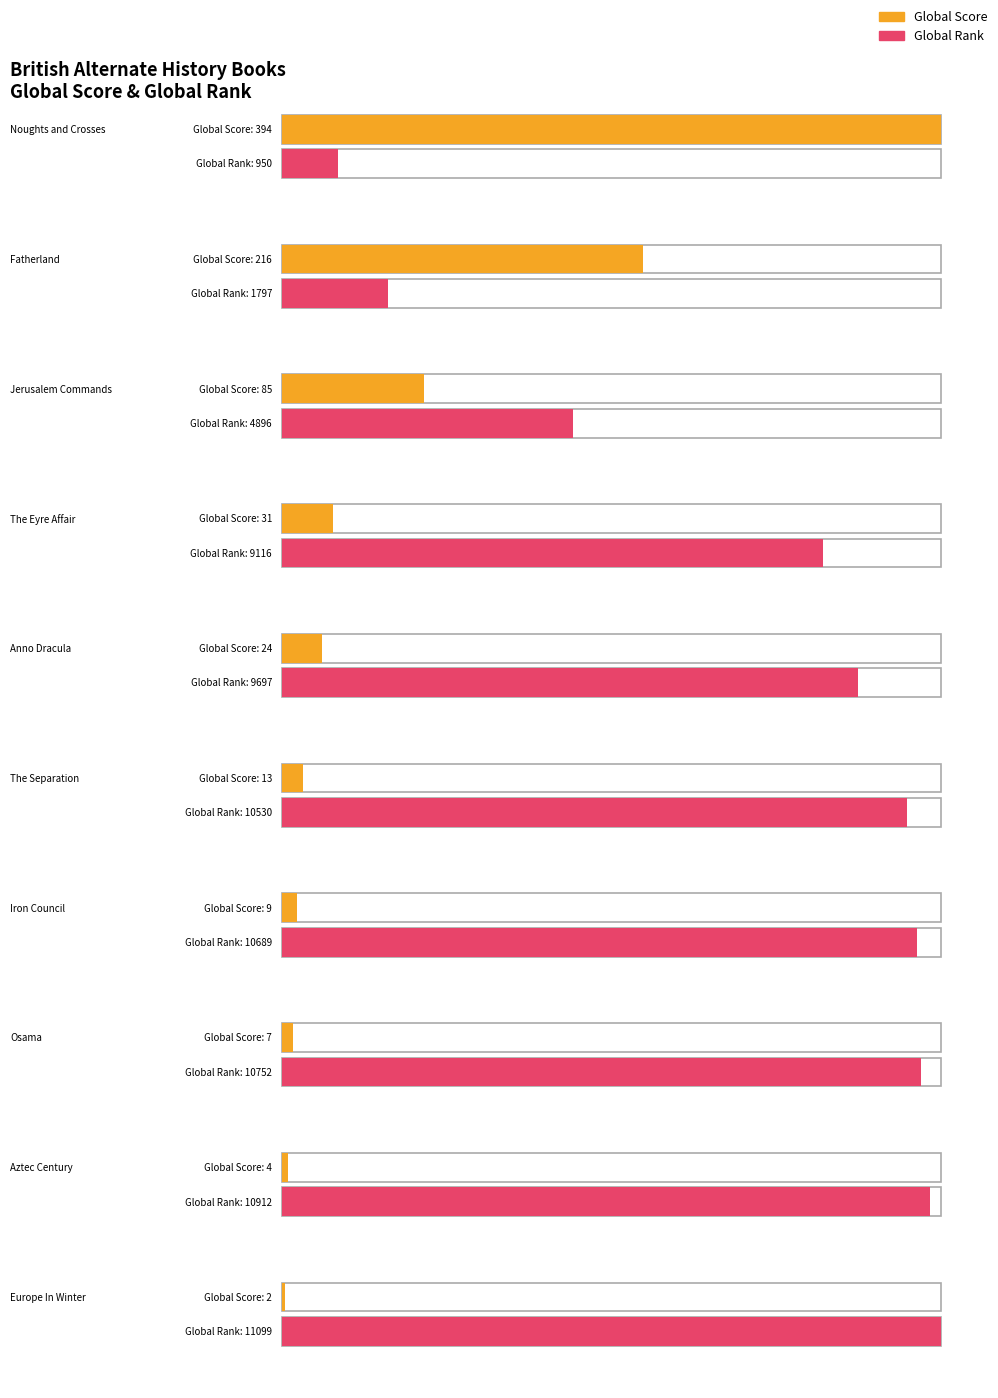

What is the label of the 5th bar from the left?

Anno Dracula